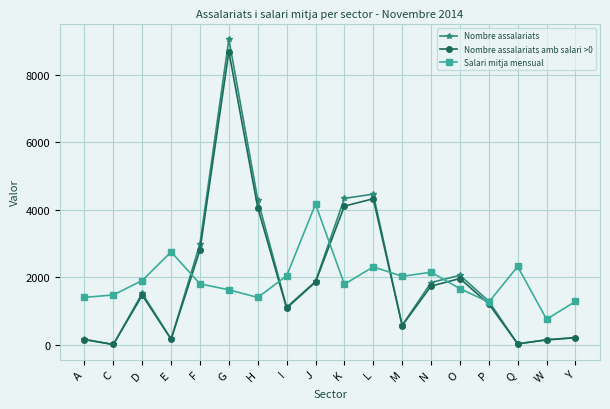

What is the greatest value displayed?

9051.0